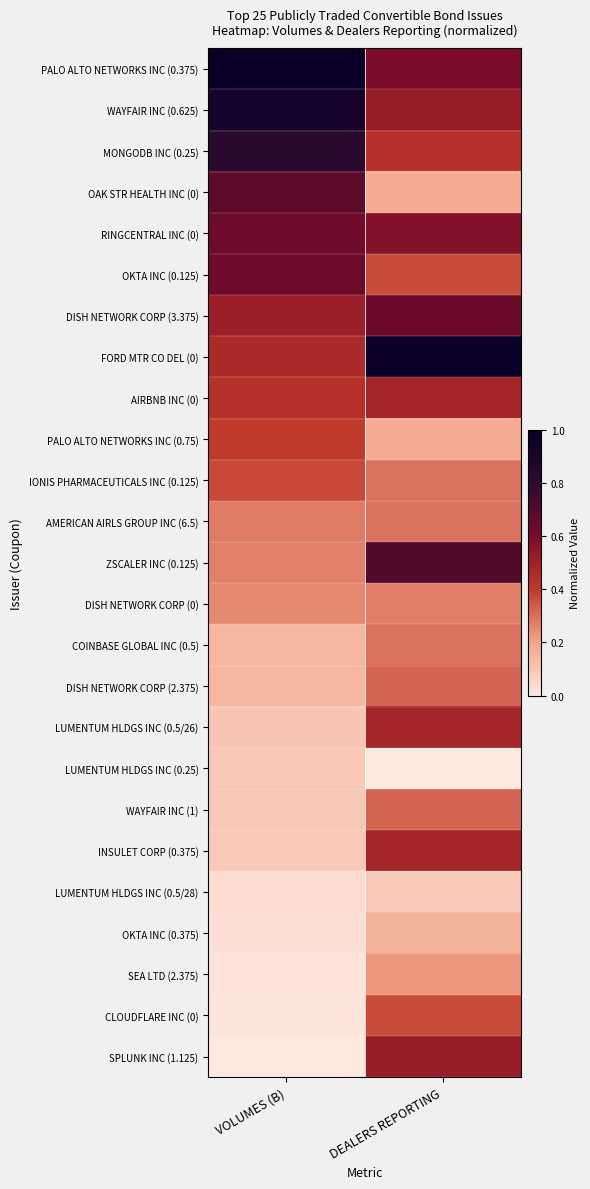

Between DEALERS REPORTING and VOLUMES (B), which is larger?

VOLUMES (B)